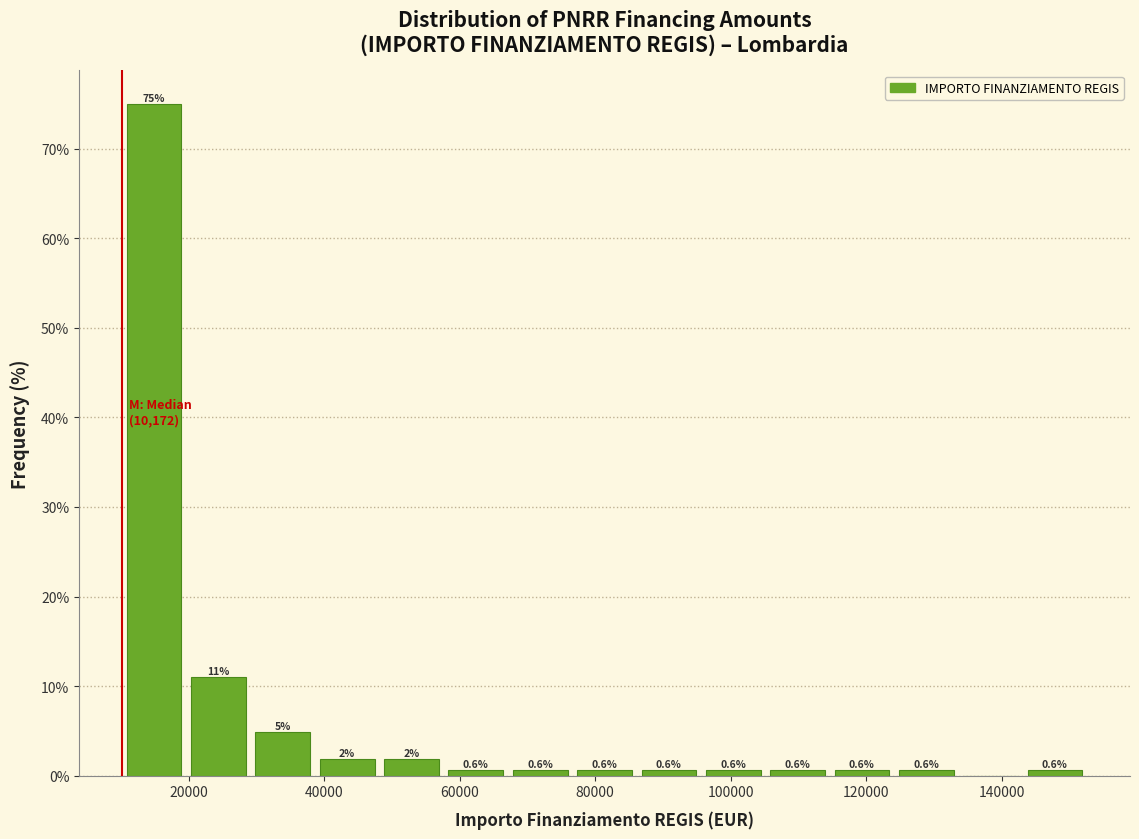

Over which range of the x-axis is the bar tallest?

10000 to 20000